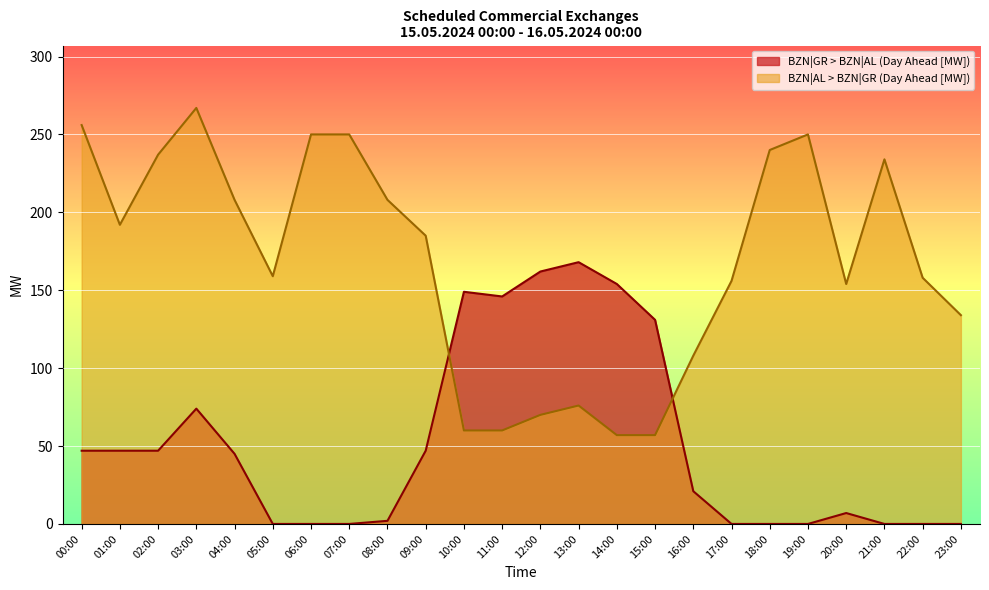

What is the sum of the BZN|AL > BZN|GR (Day Ahead [MW]) values at 17:00 and 08:00?

364